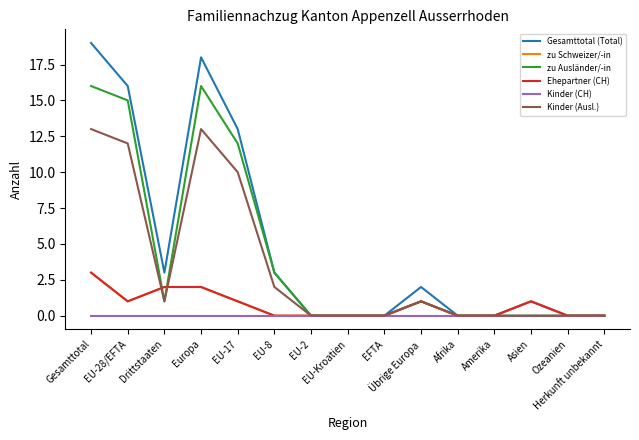

What is the label of the 8th point from the left?

EU-Kroatien